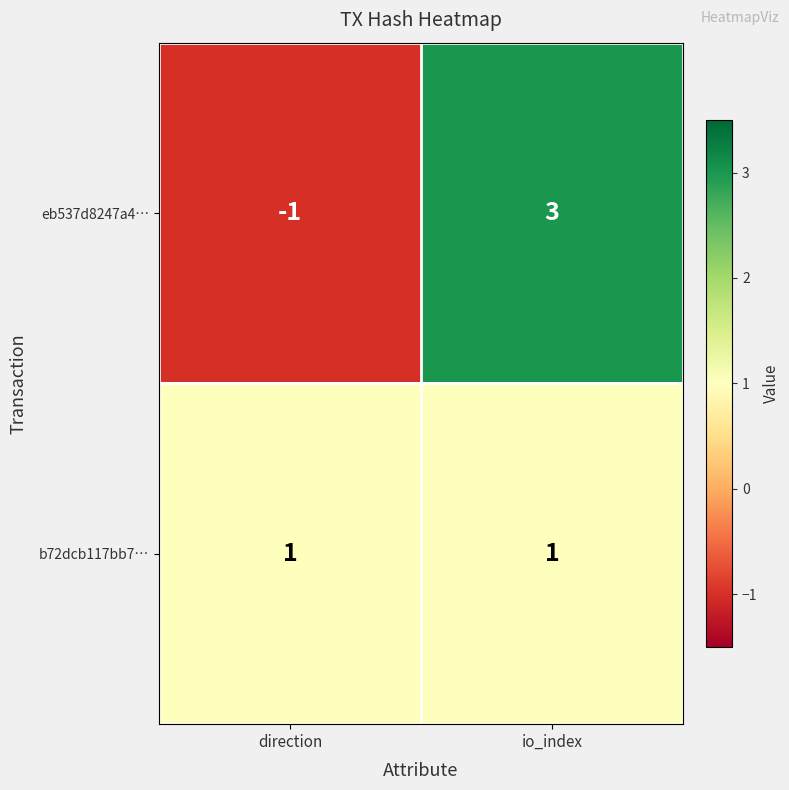

Rank the series by their maximum value, from lowest to highest.

b72dcb117bb7…, eb537d8247a4…